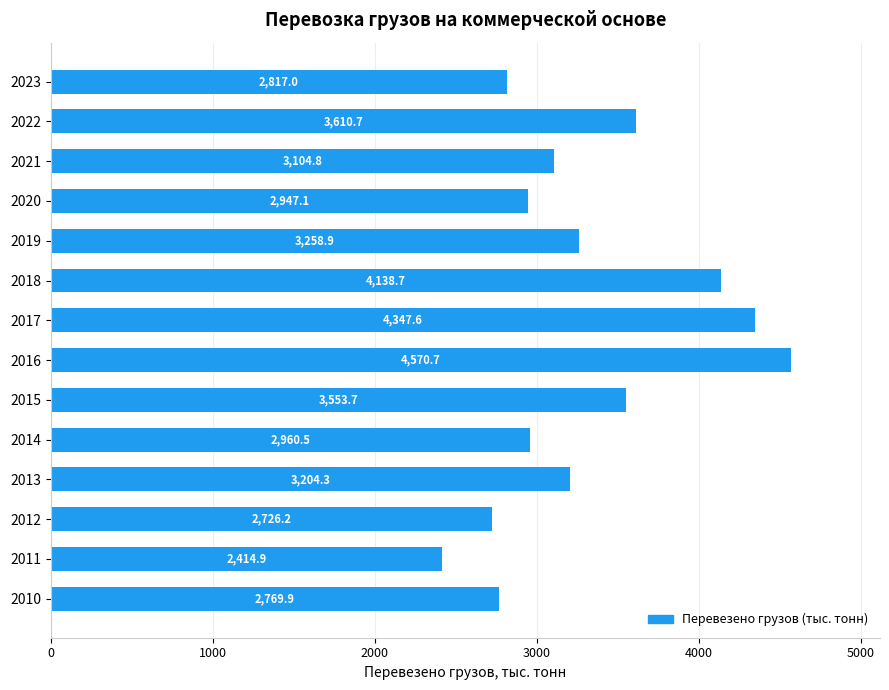

Reading bottom to top, list all the values displayed in this chart.

2010=2769.9	2011=2414.9	2012=2726.2	2013=3204.3	2014=2960.5	2015=3553.7	2016=4570.7	2017=4347.6	2018=4138.7	2019=3258.9	2020=2947.1	2021=3104.8	2022=3610.7	2023=2817.0